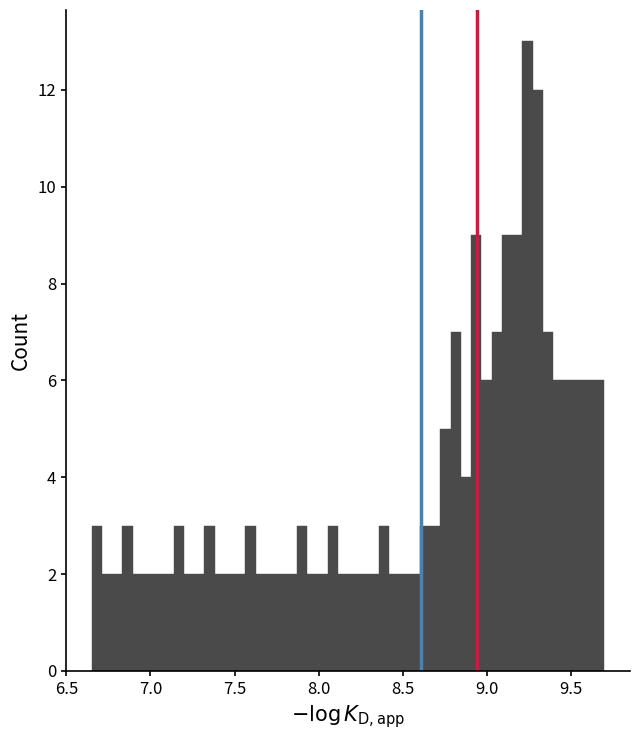

Read against the x-axis, roughly where is the centre of the tallest bar?

9.25